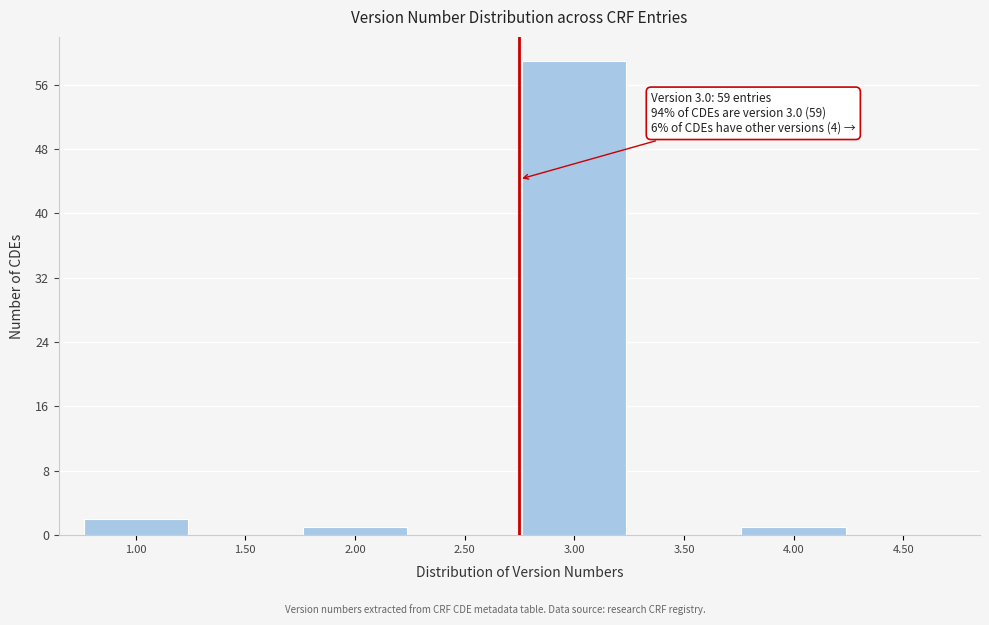

Reading left to right, transcribe all the data shown in this chart.

1.00=2	1.50=0	2.00=1	2.50=0	3.00=59	3.50=0	4.00=1	4.50=0